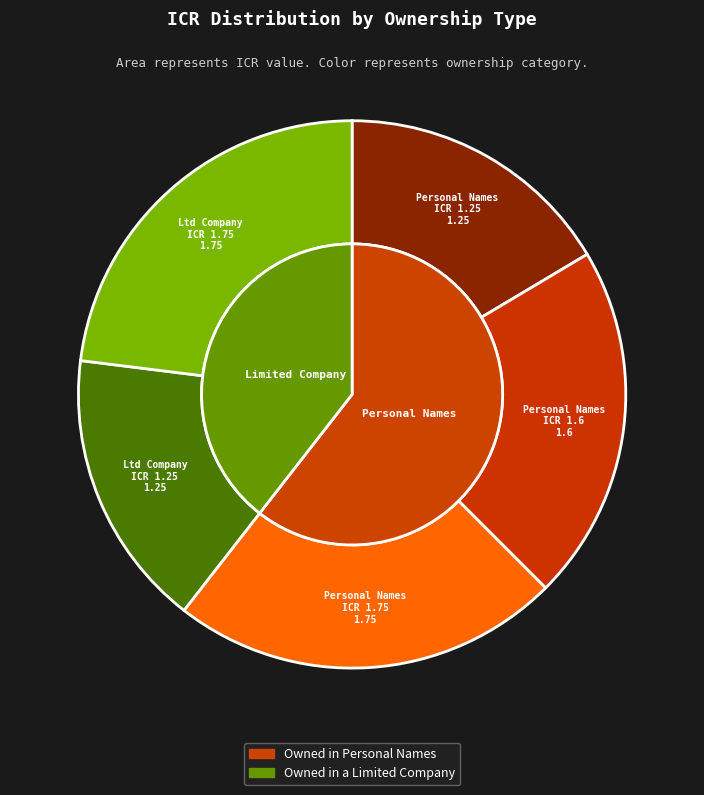

Approximately how many times larger is the value at Owned in personal names (ICR 1.75) compared to Owned in a Limited Company (ICR 1.25)?

1.4